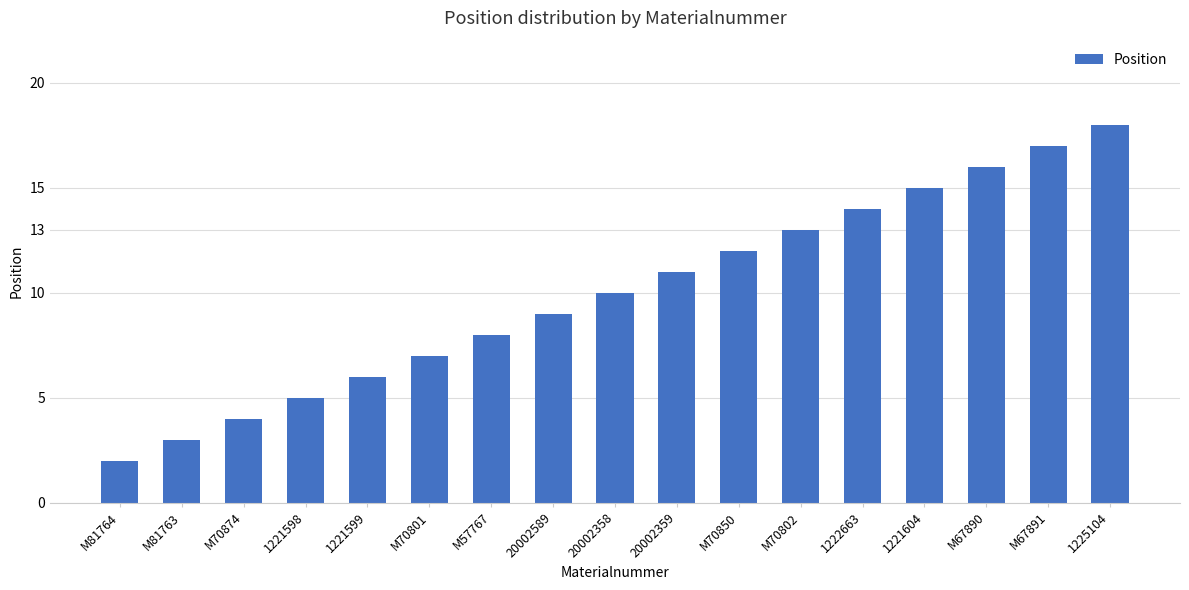

True or false: the data shows 1 at M81764.

False